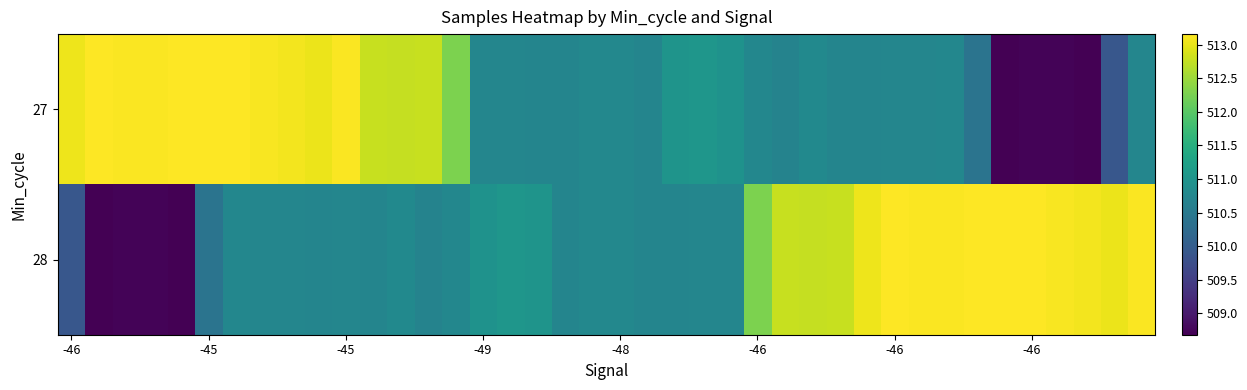

Which series has the widest spread of values?

27